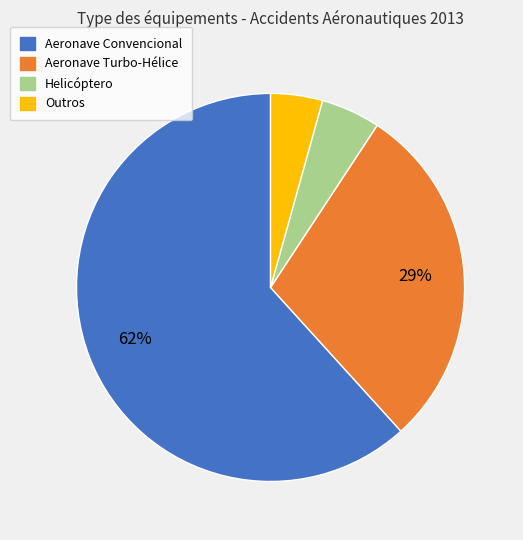

What is the smallest slice in the pie chart?

Outros